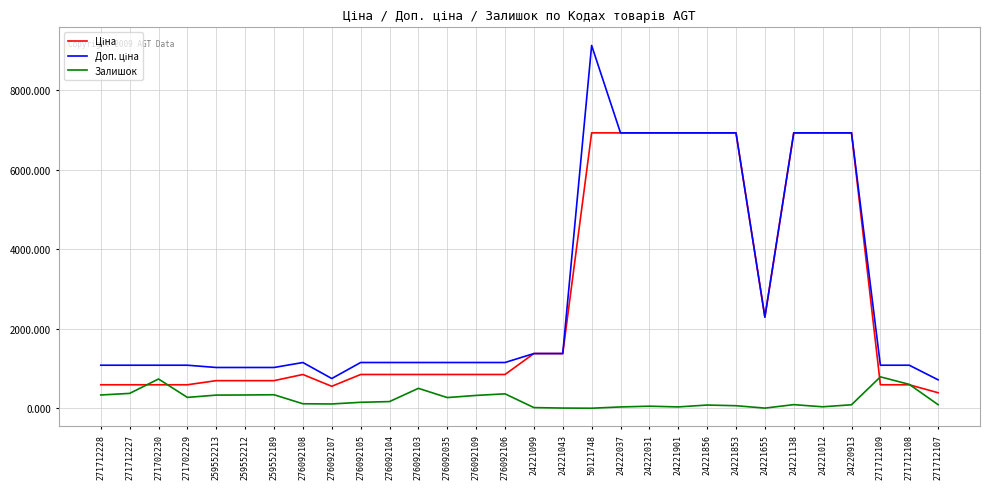

What is the spread (max minus min) of values at 271712109?

491.7